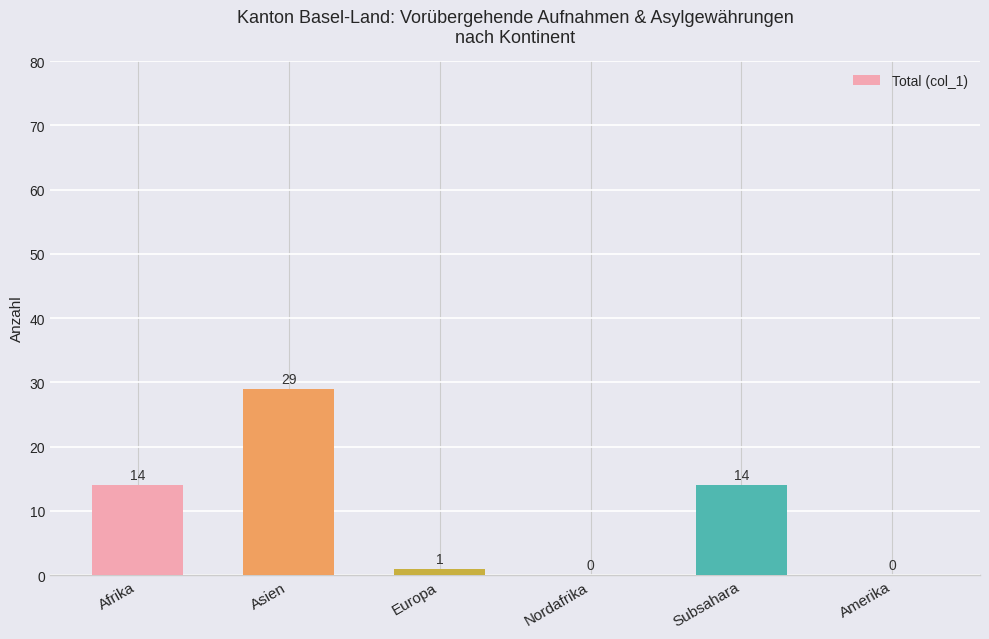

What is the average value?

10